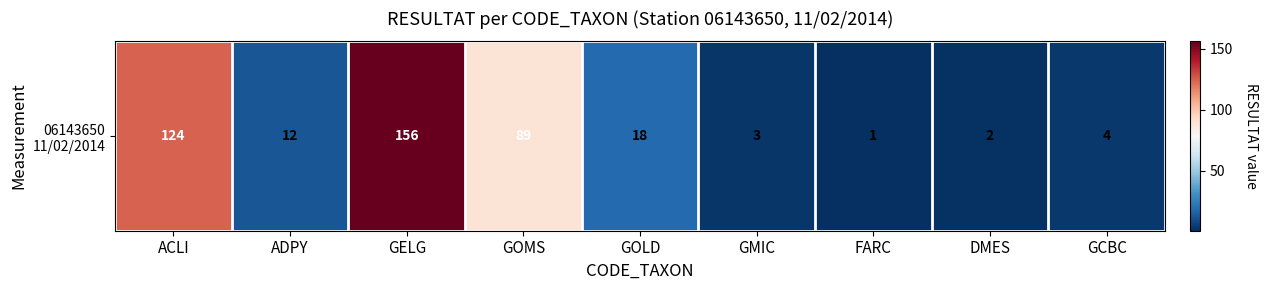

Which has a higher value, ACLI or GOLD?

ACLI